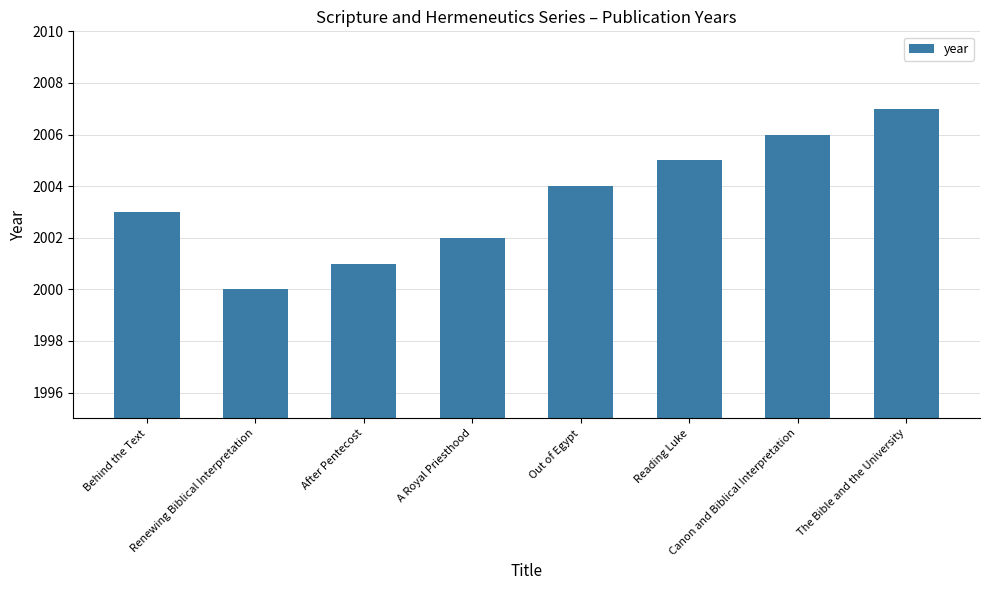

What is the label of the 2nd bar from the left?

Renewing Biblical Interpretation